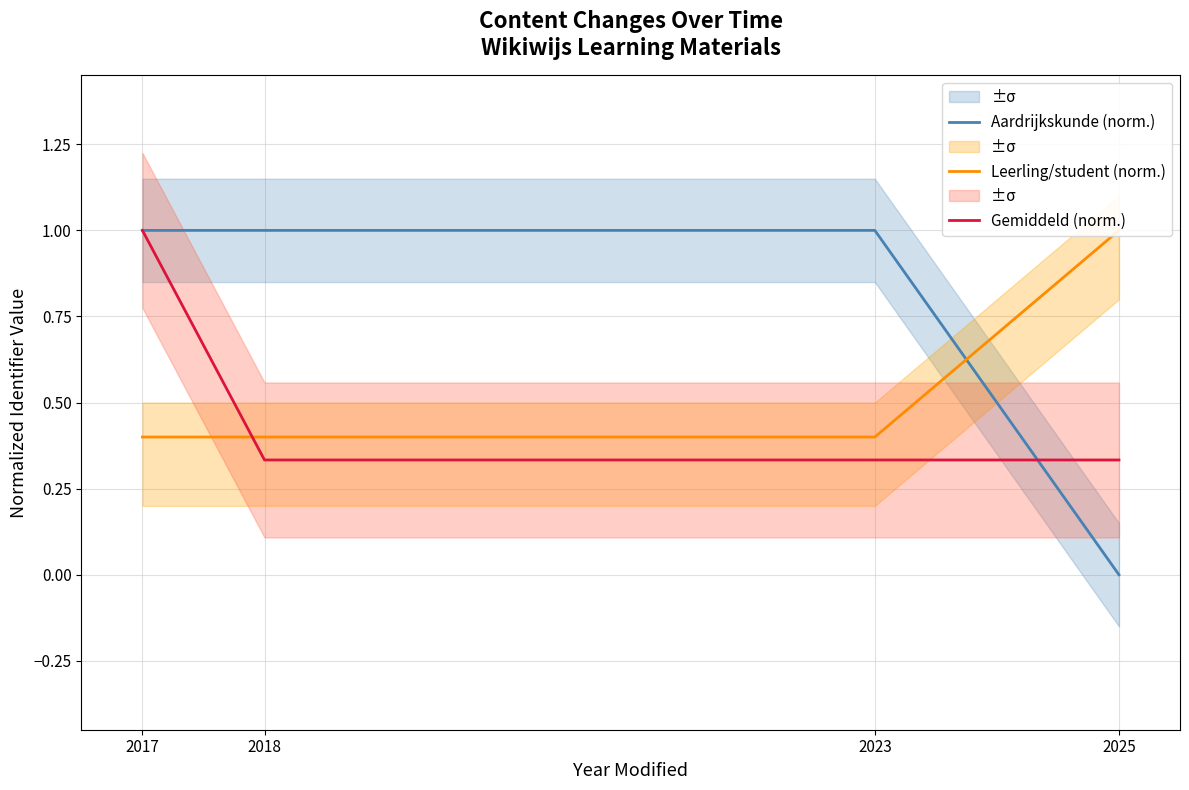

At which label does Aardrijkskunde (norm.) reach its minimum?

2025